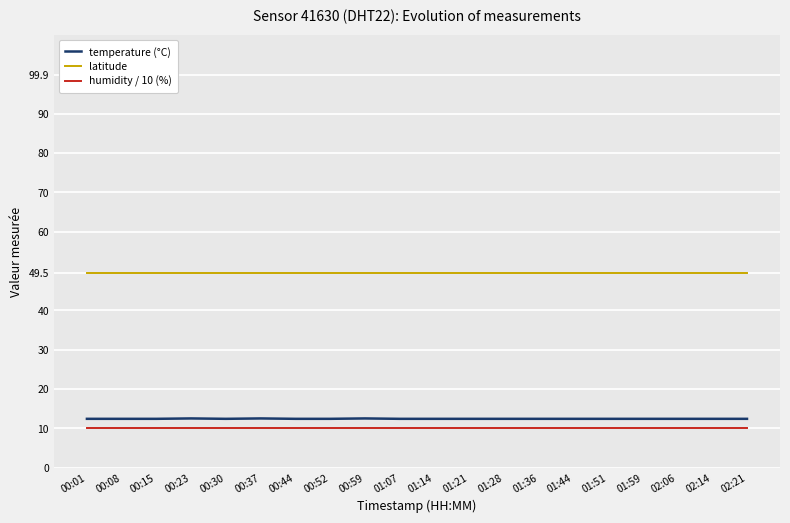

What is the difference between the highest and lowest values at 01:44?

39.5